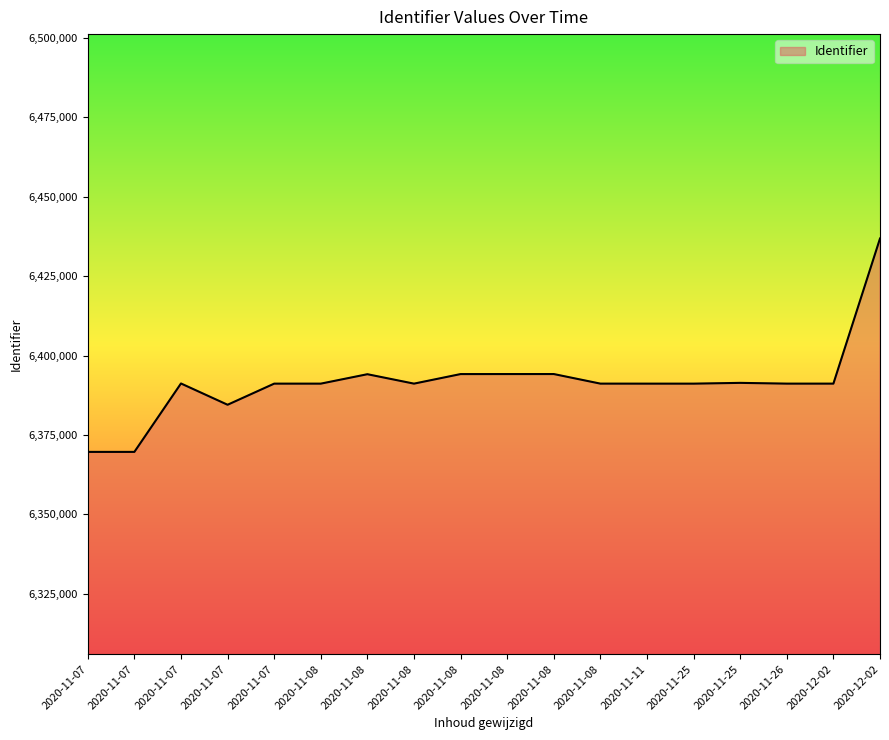

Is this an area chart (filled region under the line)?

Yes